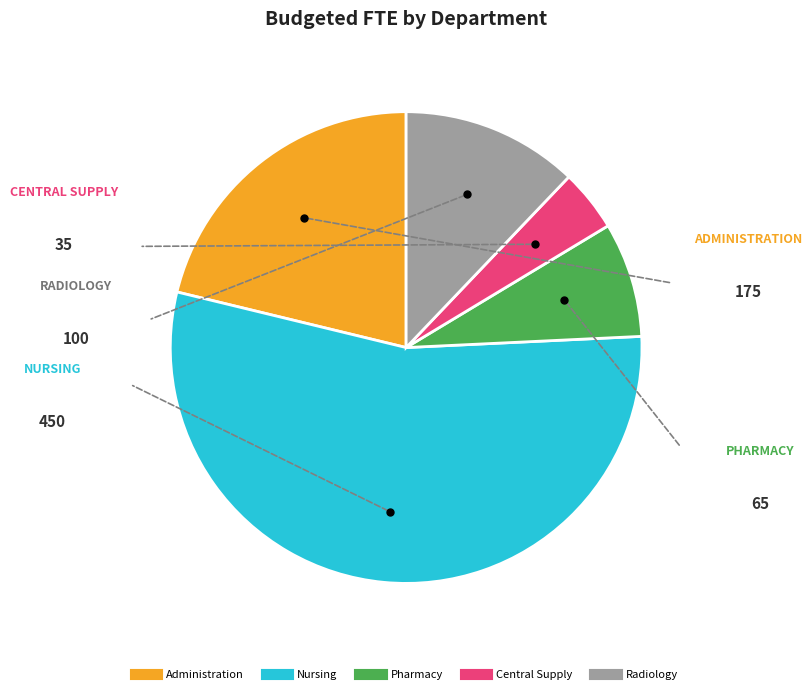

Which slice is the smallest?

Central Supply